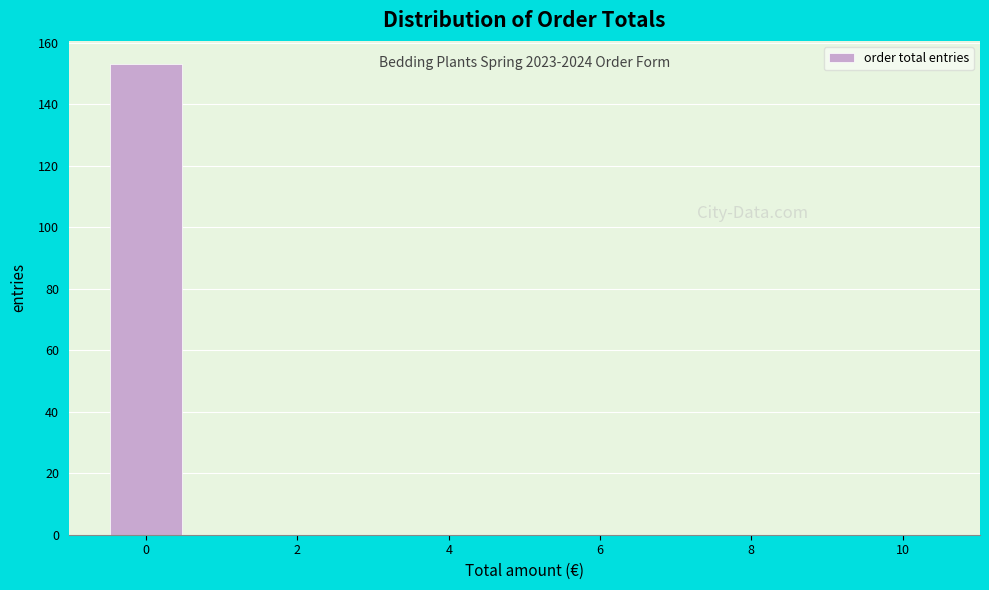

Over which range of the x-axis is the bar tallest?

-0.5 to 0.5